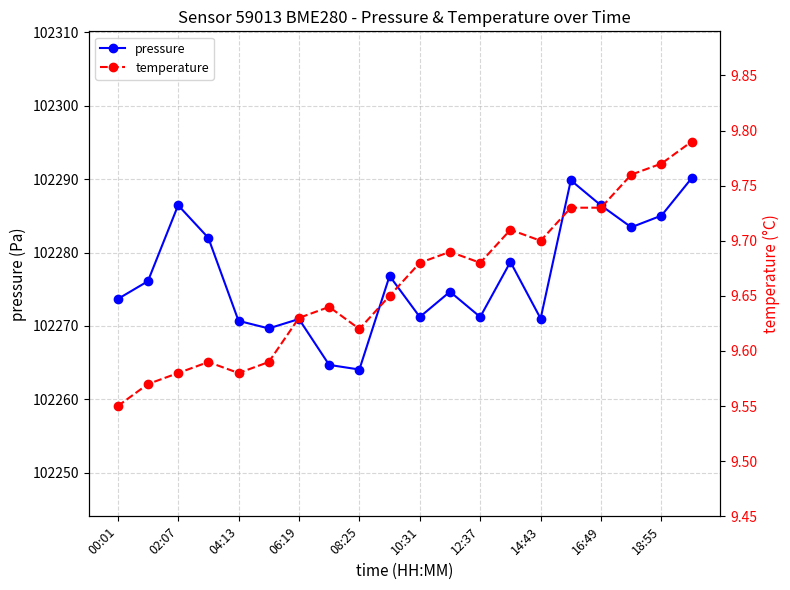

How many interior local valleys does the temperature series have?

4